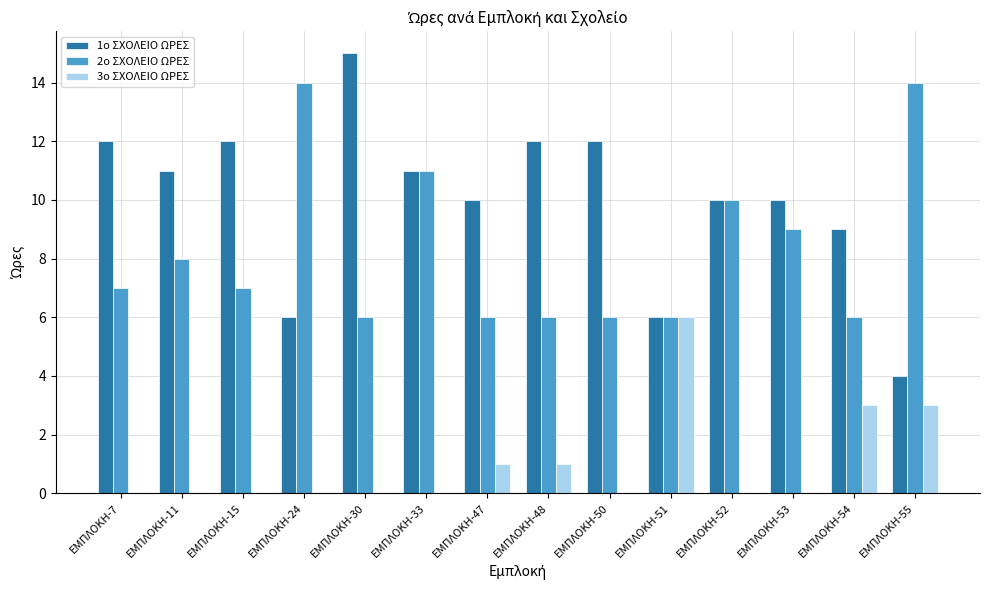

Count the number of categories in the chart.

14